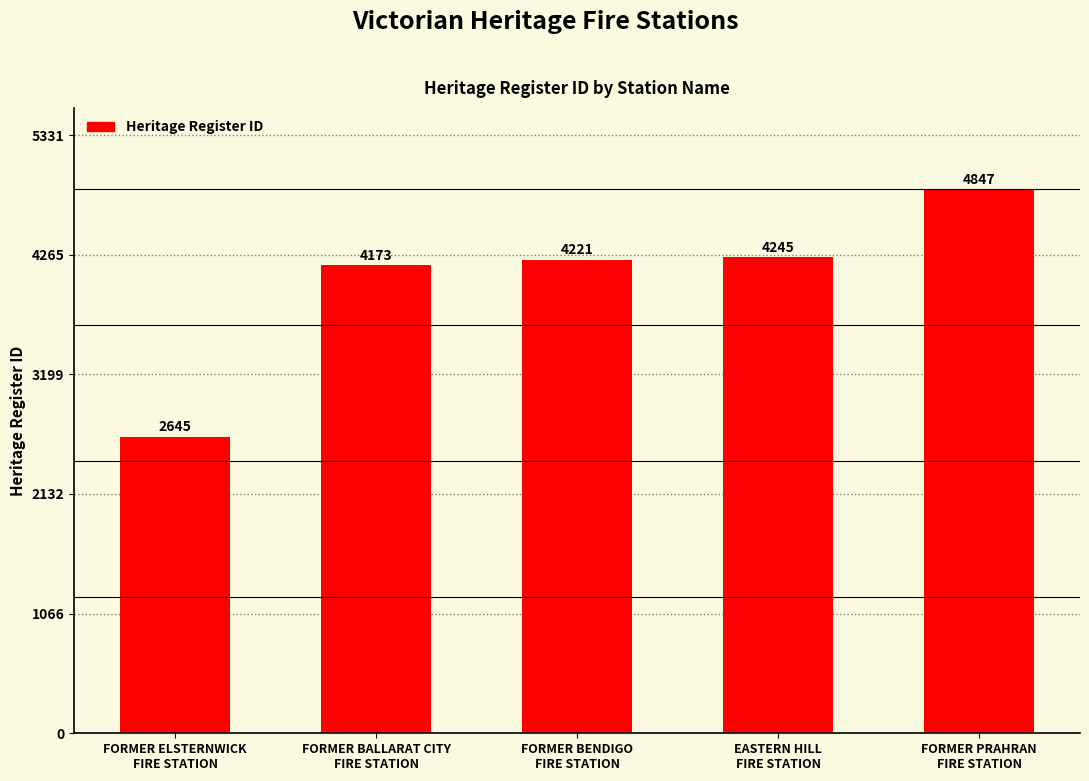

What is the difference between the maximum and minimum values?

2202